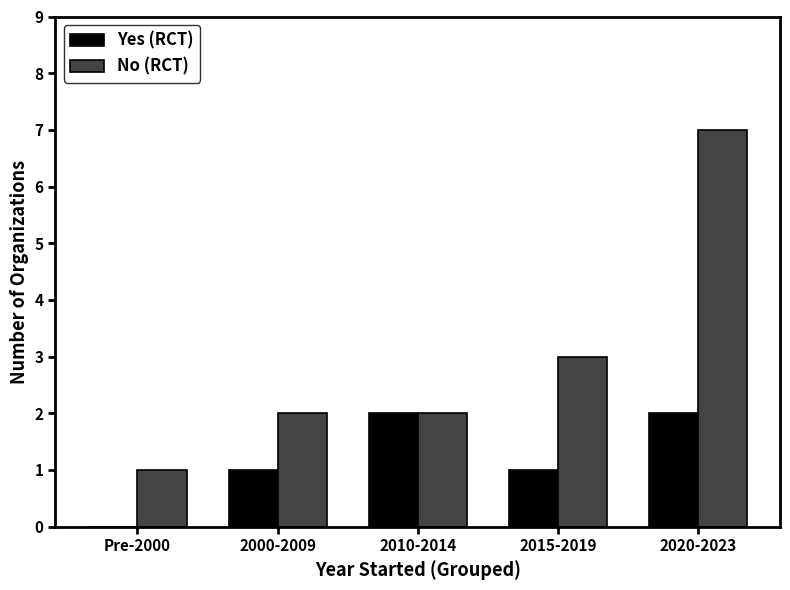

Is it true that Yes (RCT) equals 1 at Pre-2000?

False